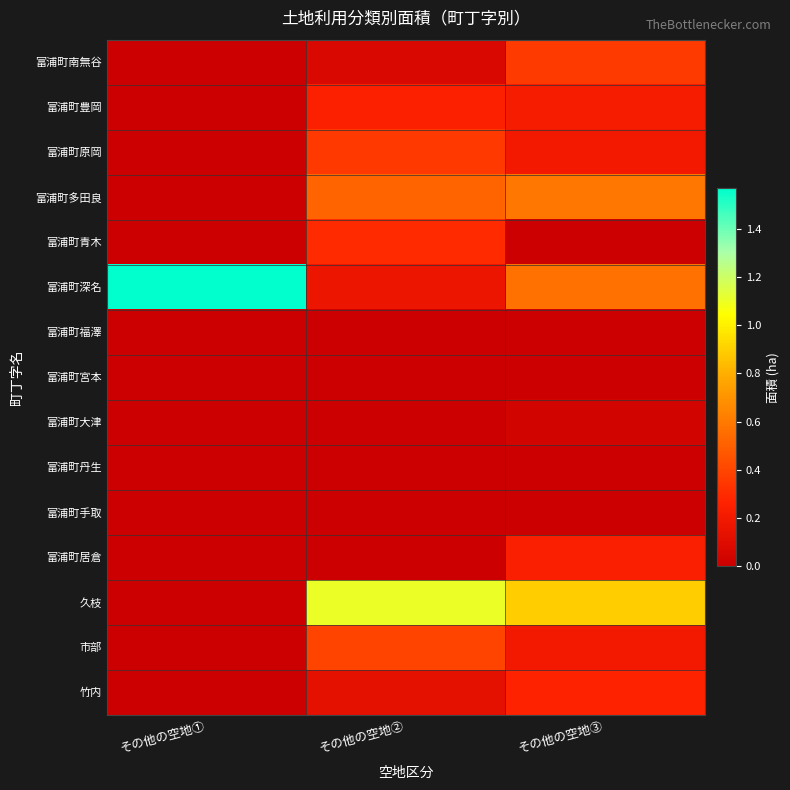

At その他の空地③, list the series in order from smallest to largest.

富浦町青木, 富浦町福澤, 富浦町宮本, 富浦町丹生, 富浦町手取, 富浦町大津, 富浦町原岡, 市部, 富浦町豊岡, 富浦町居倉, 竹内, 富浦町南無谷, 富浦町深名, 富浦町多田良, 久枝